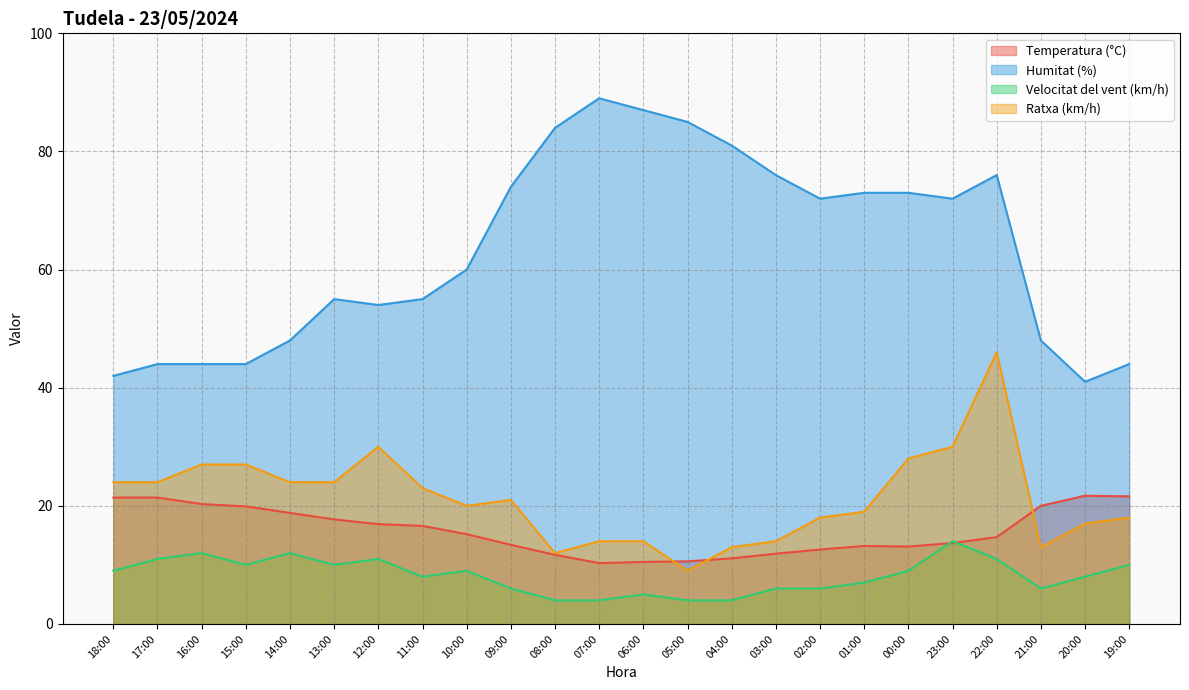

At which label does Humitat (%) first exceed 72?

09:00